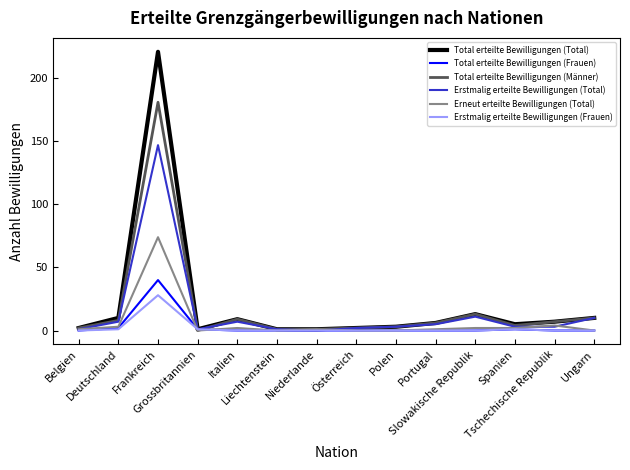

How many categories are shown in the chart?

14